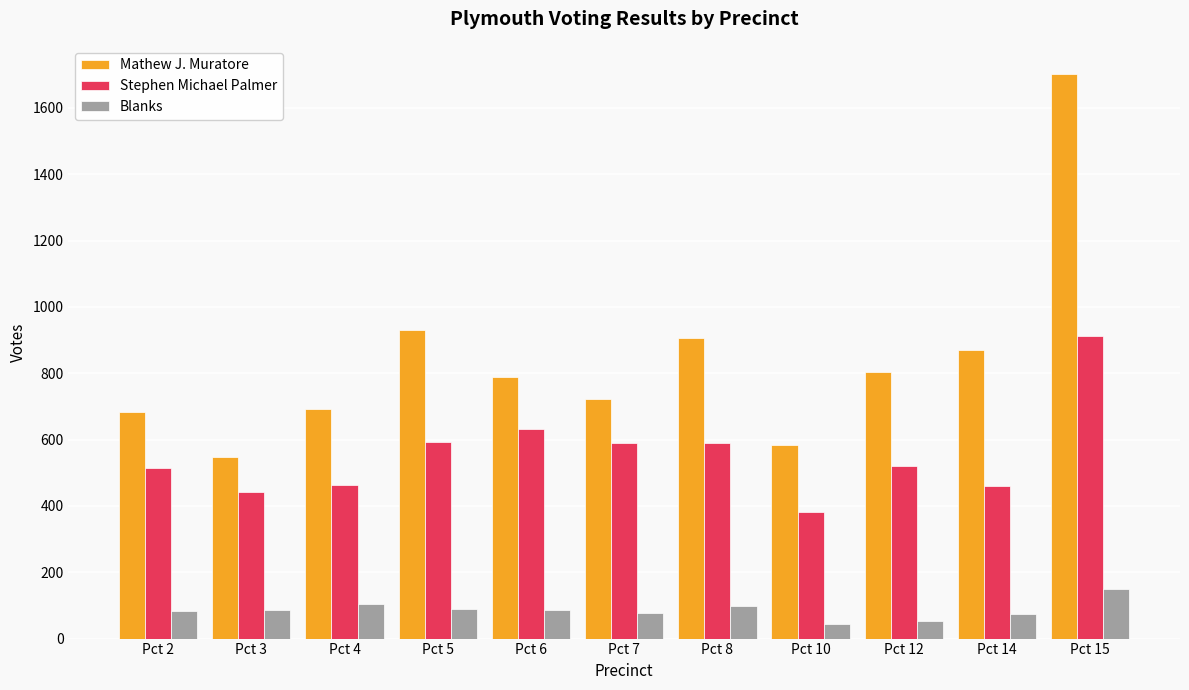

Between Pct 8 and Pct 15, which series saw the biggest shift?

Mathew J. Muratore